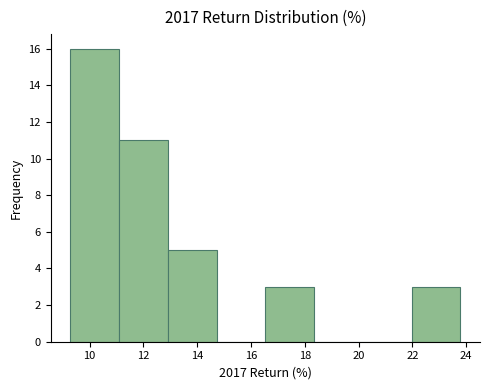

Over which range of the x-axis is the bar tallest?

9.2 to 11.0